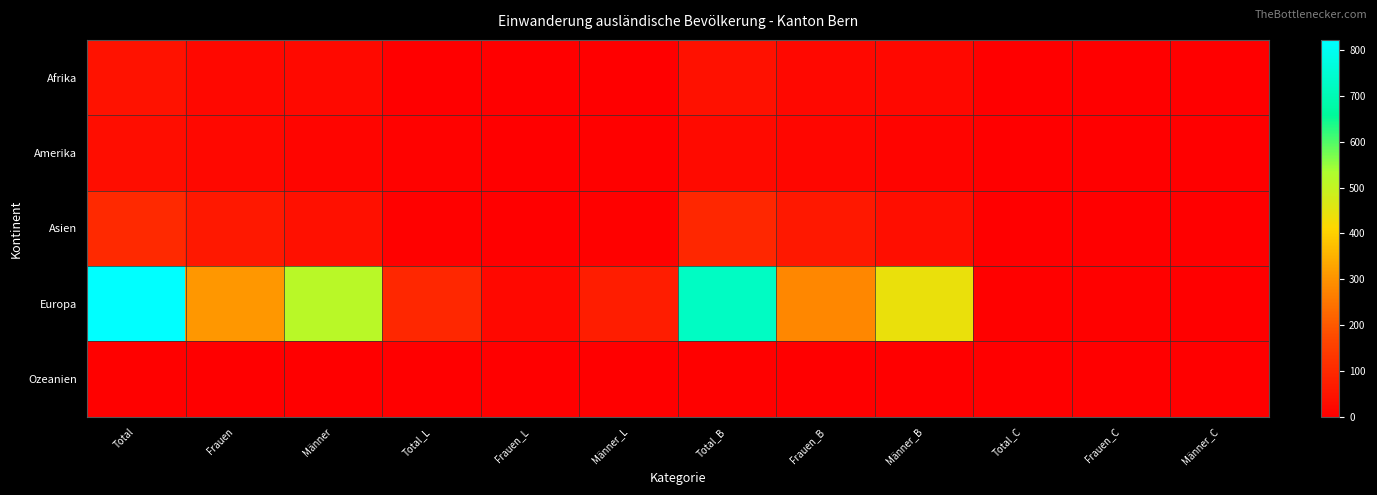

Reading left to right, extract all data points from this chart.

Afrika: Total=46	Frauen=22	Männer=24	Total_L=1	Frauen_L=0	Männer_L=1	Total_B=44	Frauen_B=22	Männer_B=22	Total_C=1	Frauen_C=0	Männer_C=1
Amerika: Total=35	Frauen=20	Männer=15	Total_L=7	Frauen_L=3	Männer_L=4	Total_B=28	Frauen_B=17	Männer_B=11	Total_C=0	Frauen_C=0	Männer_C=0
Asien: Total=102	Frauen=61	Männer=41	Total_L=6	Frauen_L=2	Männer_L=4	Total_B=96	Frauen_B=59	Männer_B=37	Total_C=0	Frauen_C=0	Männer_C=0
Europa: Total=822	Frauen=308	Männer=514	Total_L=95	Frauen_L=22	Männer_L=73	Total_B=723	Frauen_B=282	Männer_B=441	Total_C=4	Frauen_C=4	Männer_C=0
Ozeanien: Total=4	Frauen=2	Männer=2	Total_L=0	Frauen_L=0	Männer_L=0	Total_B=4	Frauen_B=2	Männer_B=2	Total_C=0	Frauen_C=0	Männer_C=0